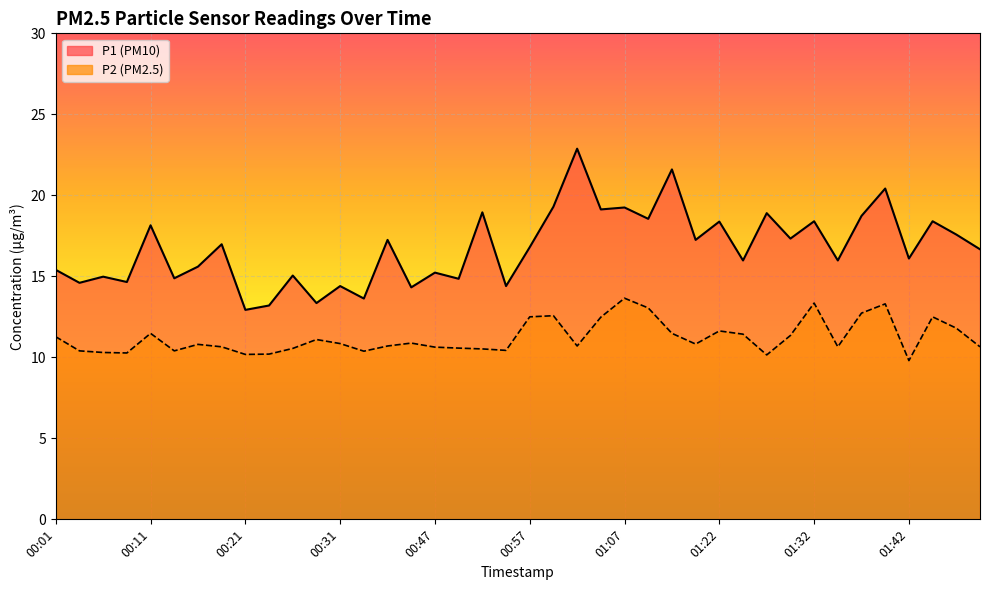

True or false: P2 and P1 cross at least once.

False